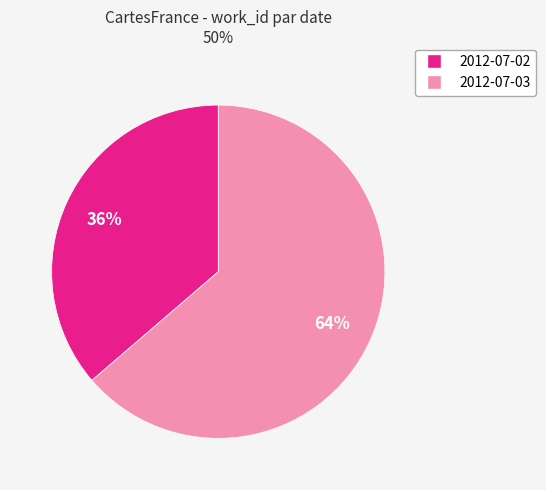

Is there a majority slice in this chart?

Yes